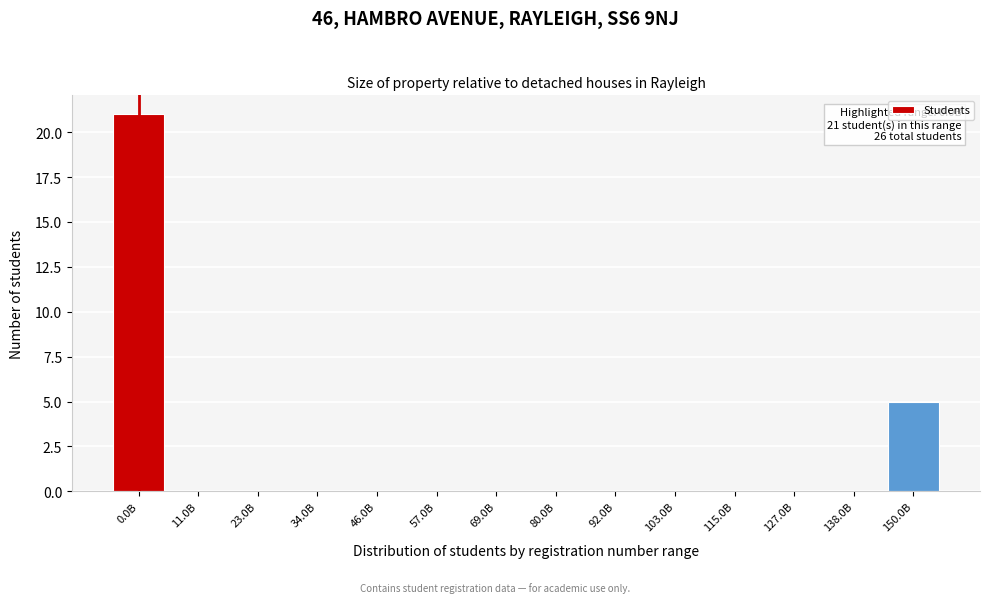

Reading right to left, what are all the values shown in this chart?

150.0B=5	138.0B=0	127.0B=0	115.0B=0	103.0B=0	92.0B=0	80.0B=0	69.0B=0	57.0B=0	46.0B=0	34.0B=0	23.0B=0	11.0B=0	0.0B=21